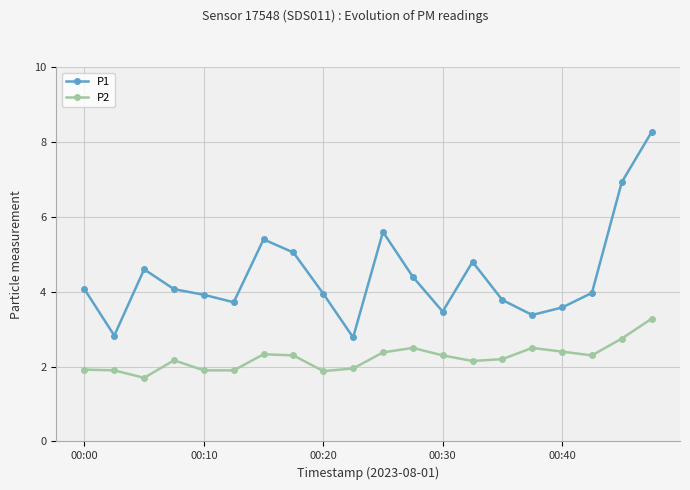

What is the sum of all P2 values?

44.7